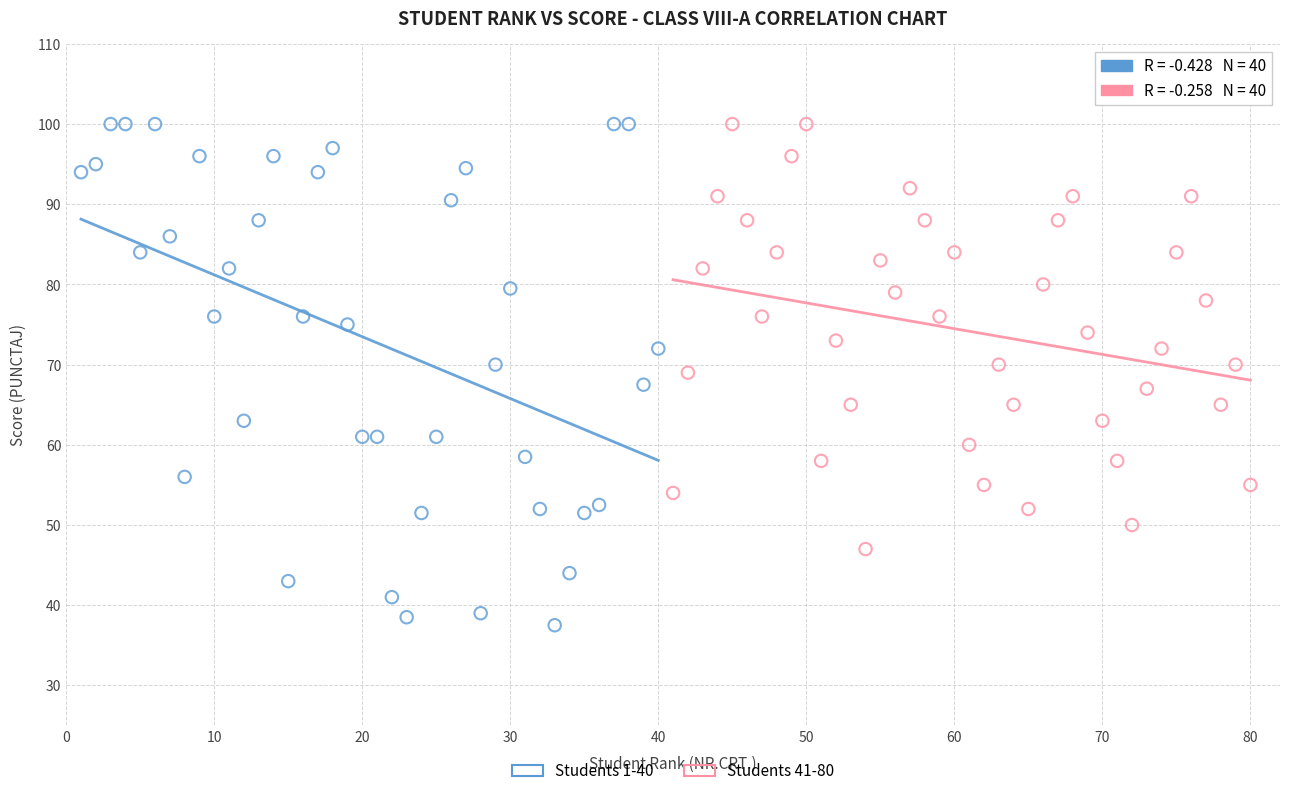

Which series has the largest Y range (max minus min)?

Students 1-40